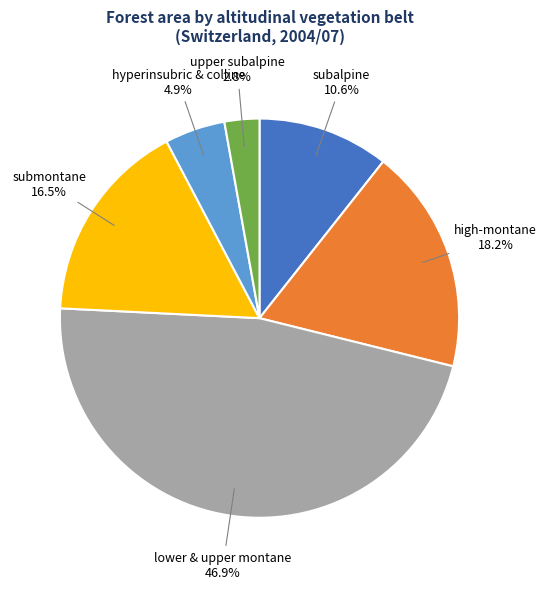

What is the total percentage of submontane and upper subalpine?

19.3%